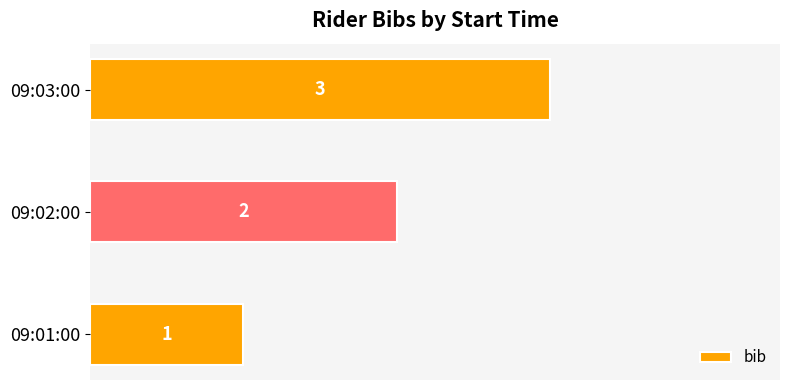

Rank the categories by value from lowest to highest.

09:01:00, 09:02:00, 09:03:00